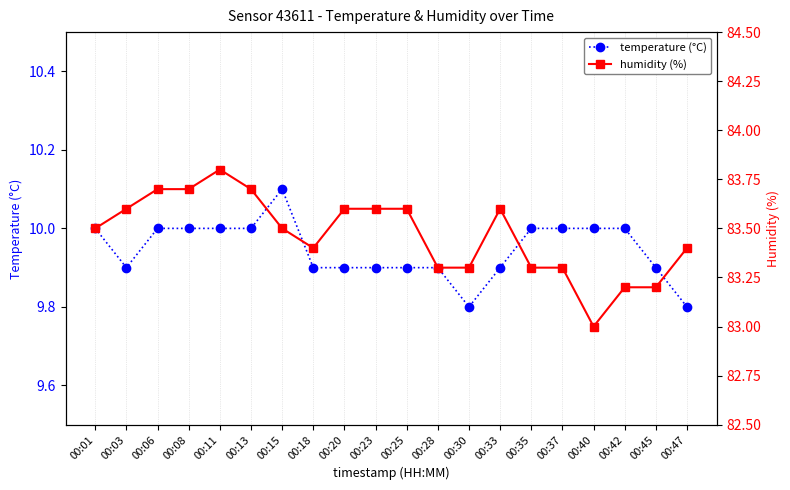

Is the value of temperature (°C) at 00:40 greater than the value of humidity (%) at 00:15?

No